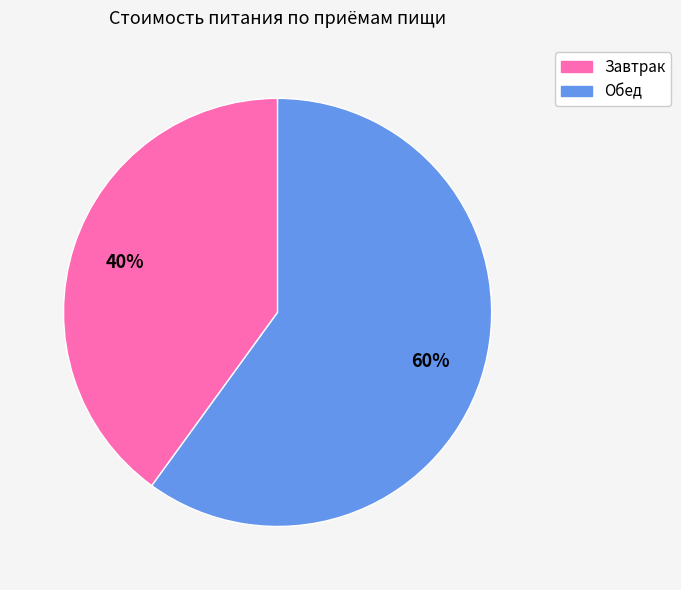

Combined, do Завтрак and Обед account for over 50%?

Yes